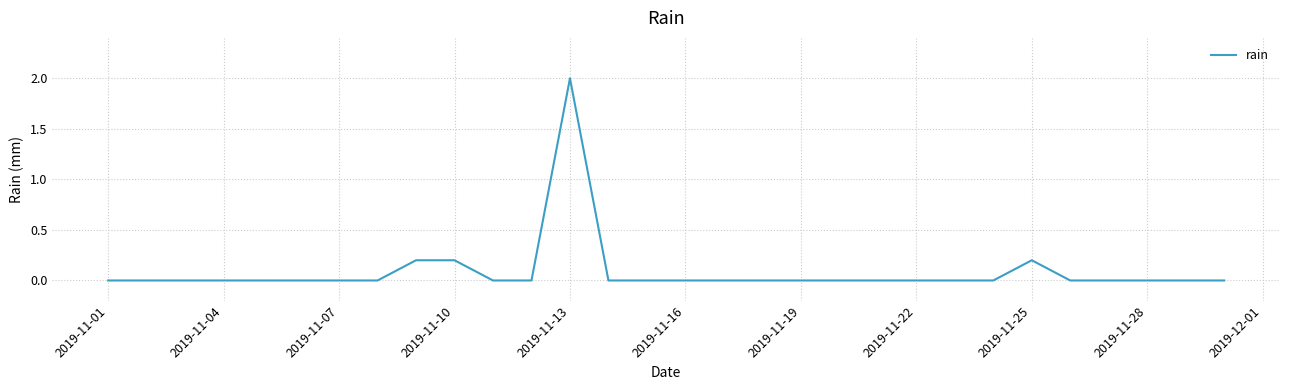

What is the maximum value shown in the chart?

2.0